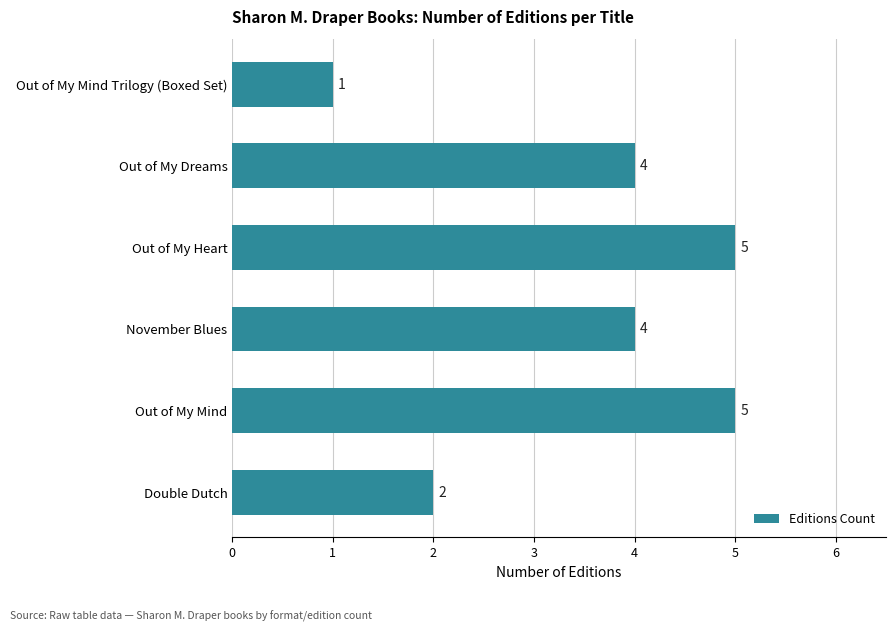

Is it true that the value at Out of My Mind Trilogy (Boxed Set) is 0?

False